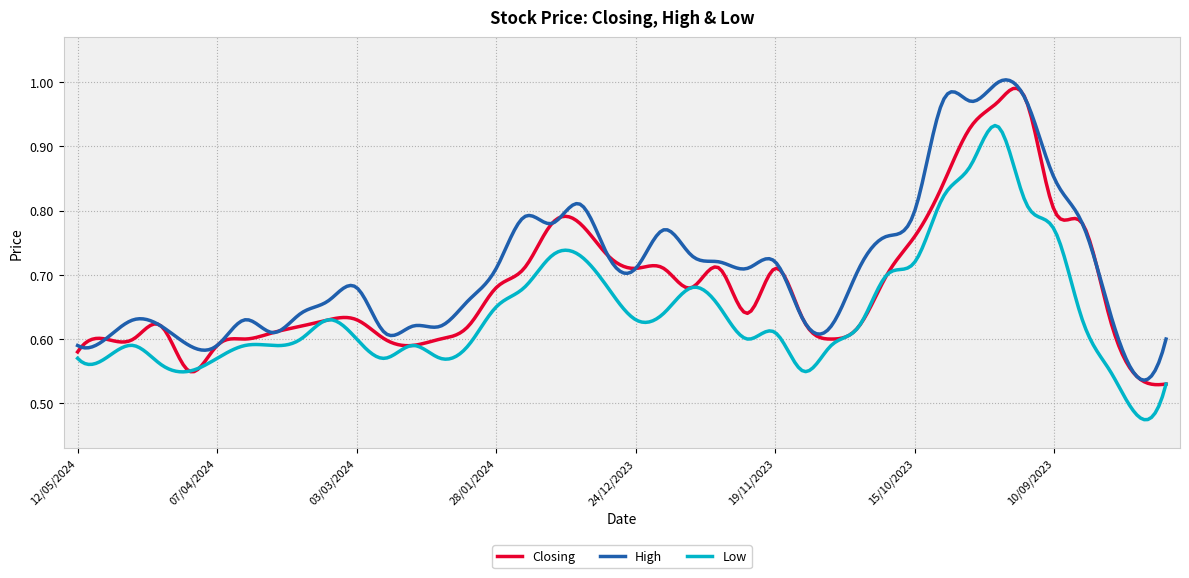

Which series has the widest spread of values?

High